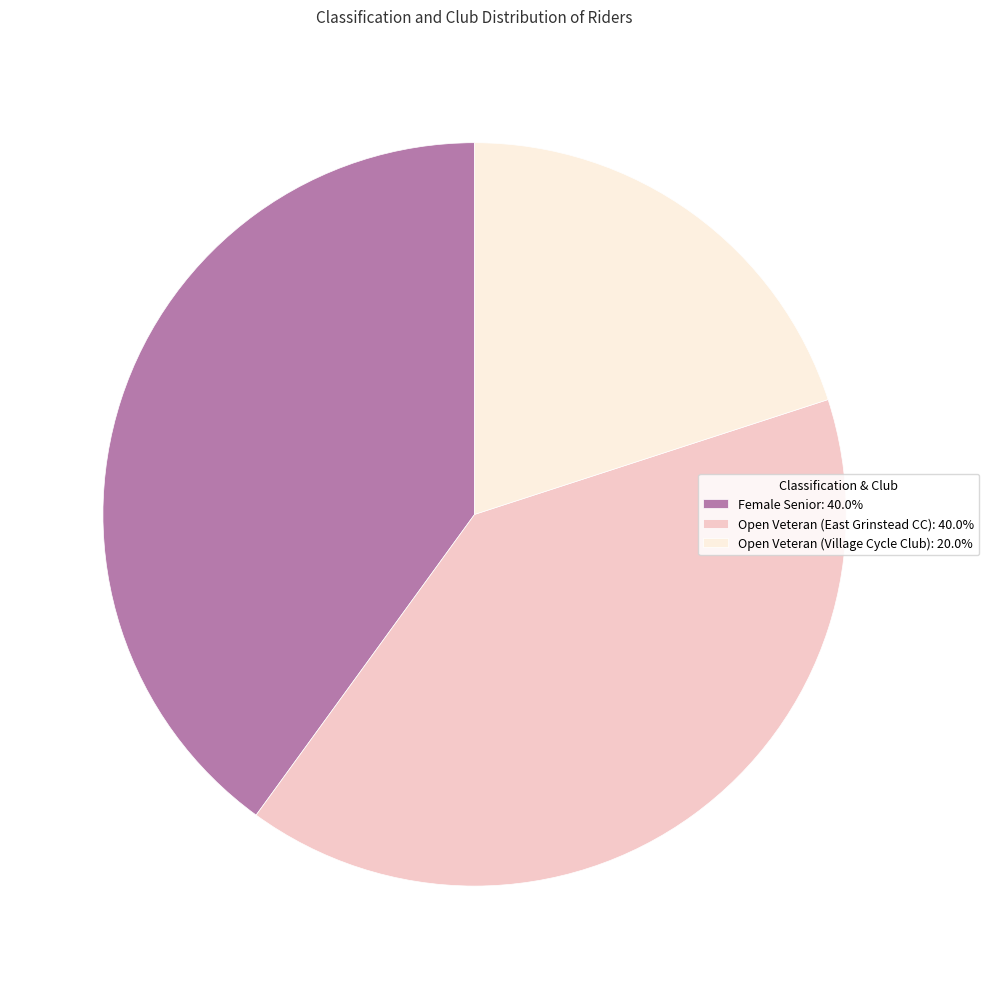

Combined, do Open Veteran (East Grinstead CC): 40.0% and Open Veteran (Village Cycle Club): 20.0% account for over 50%?

Yes